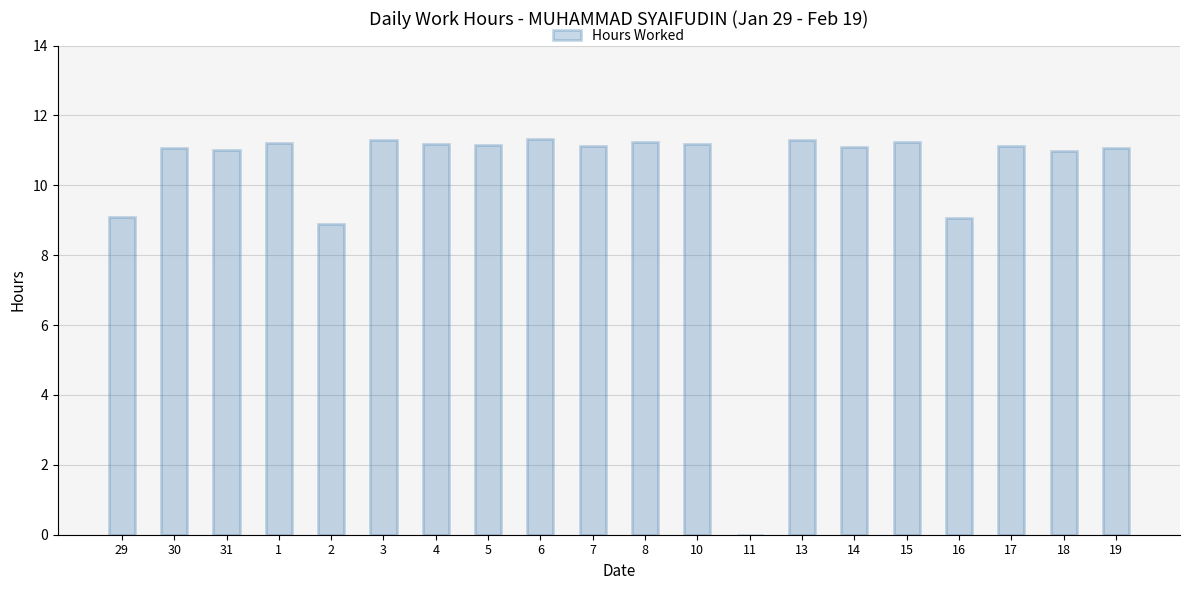

True or false: the data shows 6.1 at 17.

False